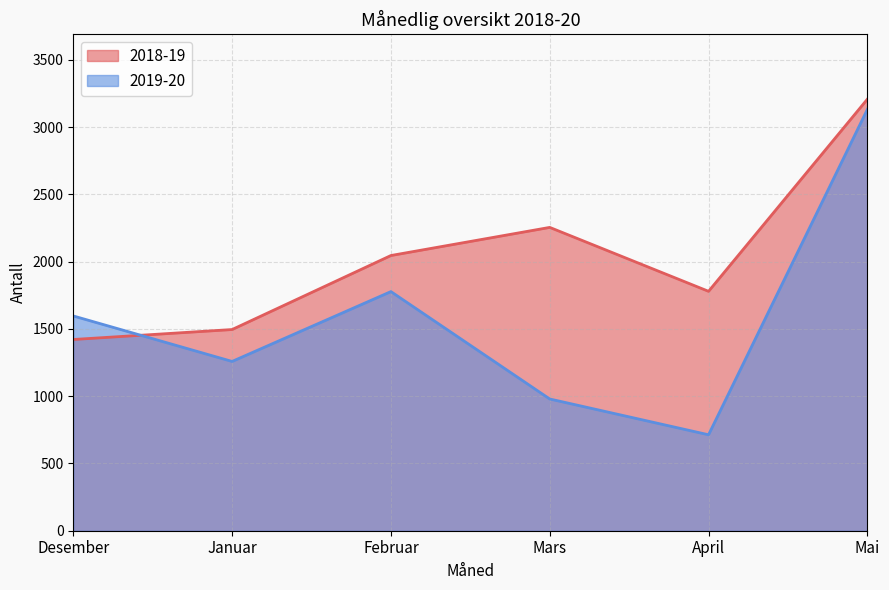

Which label corresponds to the smallest value in the chart?

April